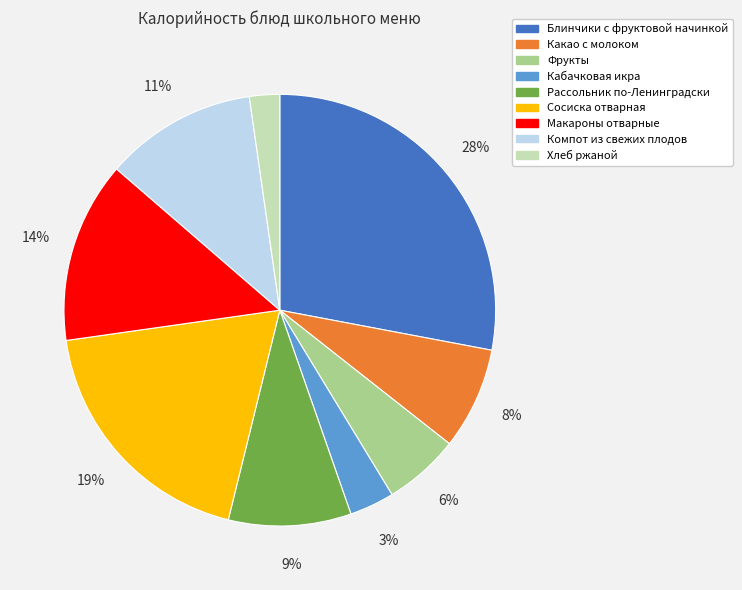

How many segments does this pie chart have?

9